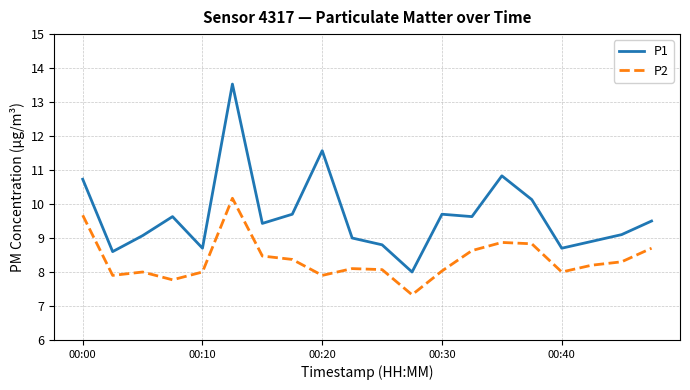

What is the difference between the second highest and minimum values in the P1 series?

3.6